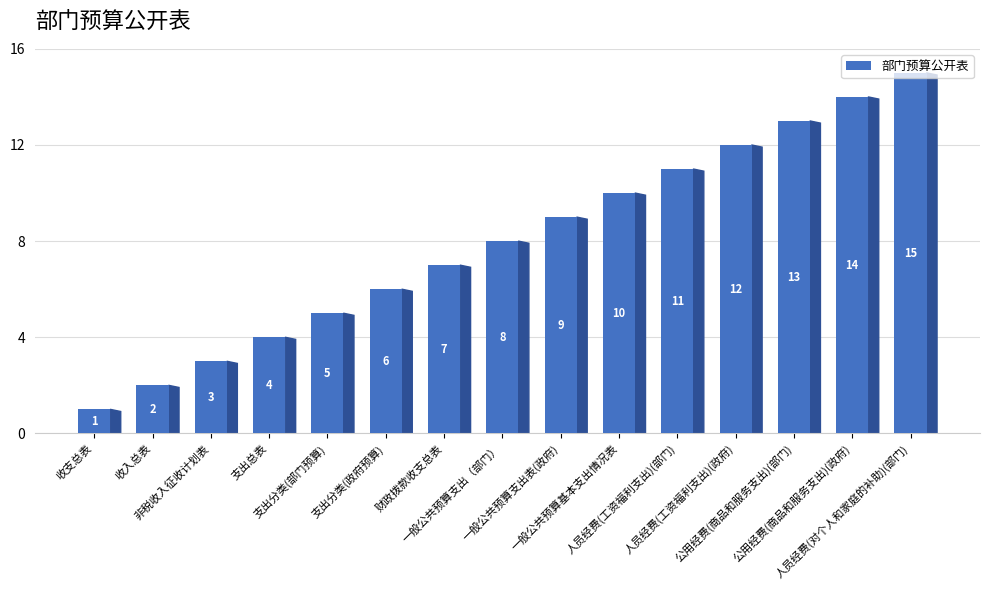

What is the sum of the values at 公用经费(商品和服务支出)(政府) and 非税收入征收计划表?

17